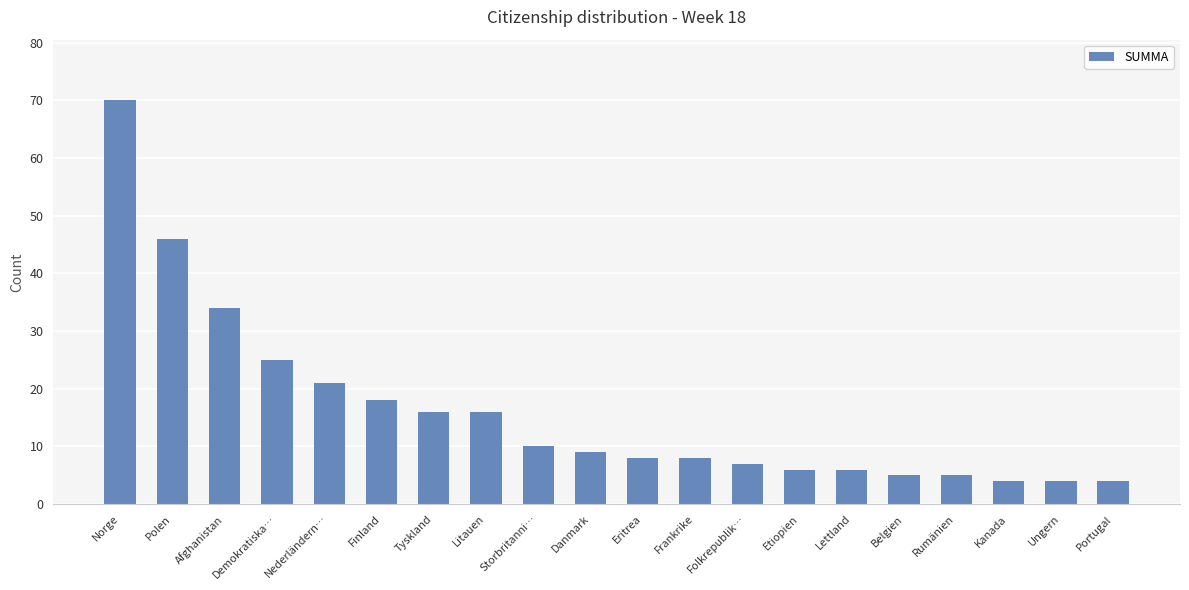

At which label is the value closest to 37?

Afghanistan